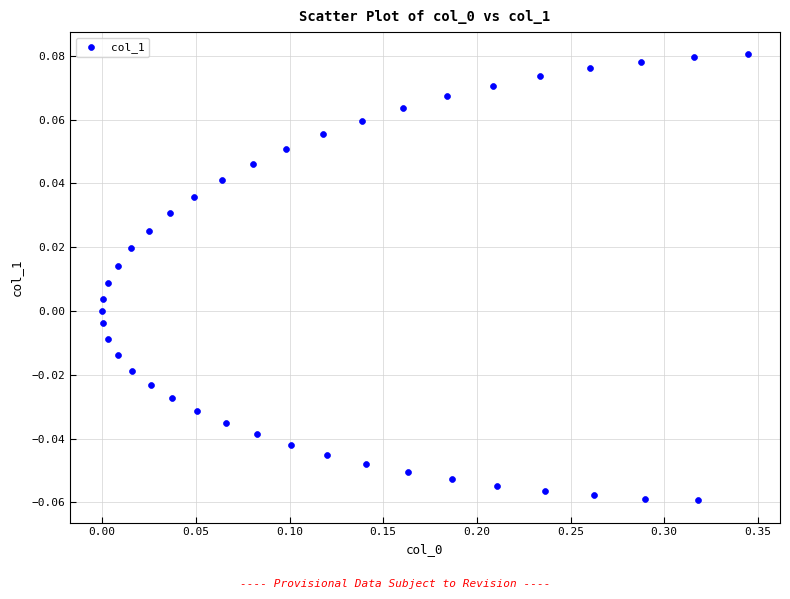

What is the range of X values (max minus min)?

0.3